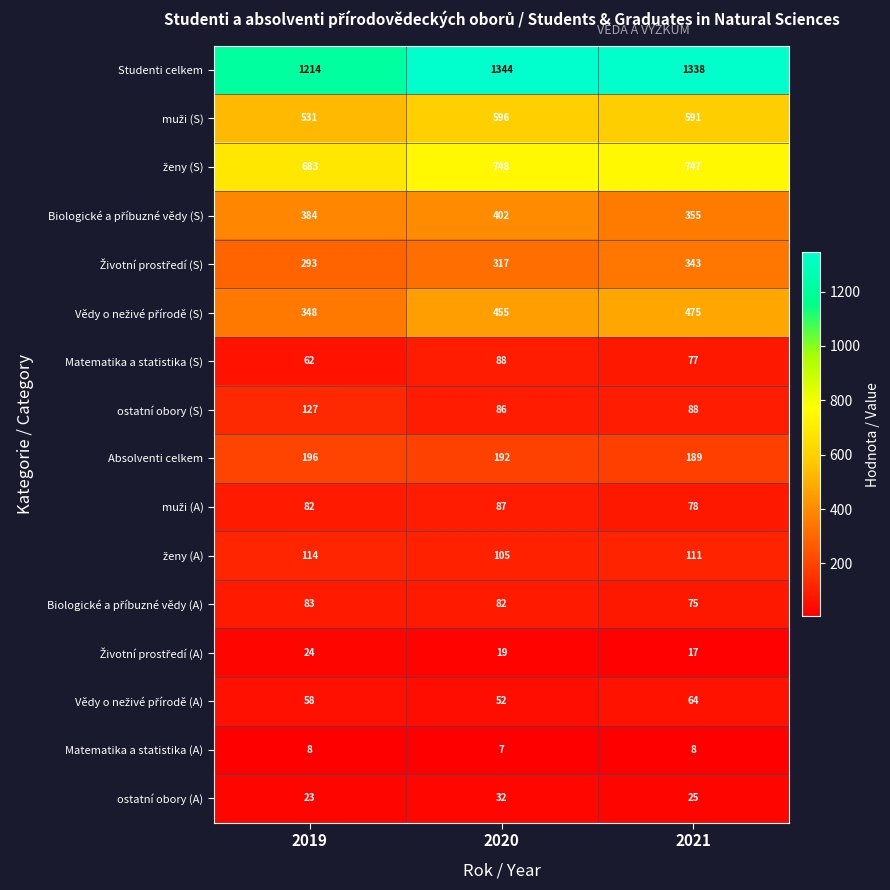

What value does the Absolventi celkem series have at 2021?

189